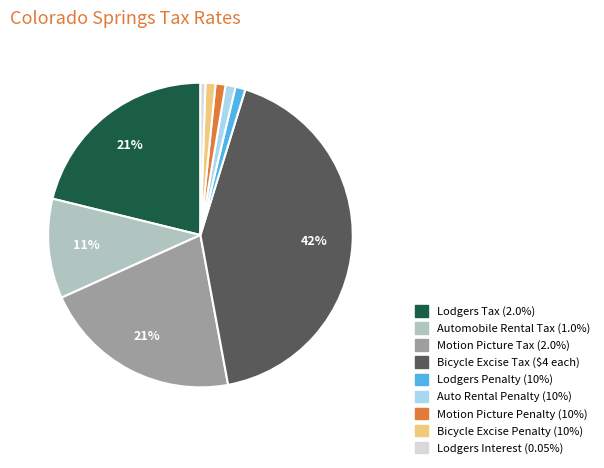

The Auto Rental Penalty slice represents 11% of the pie. True or false?

False